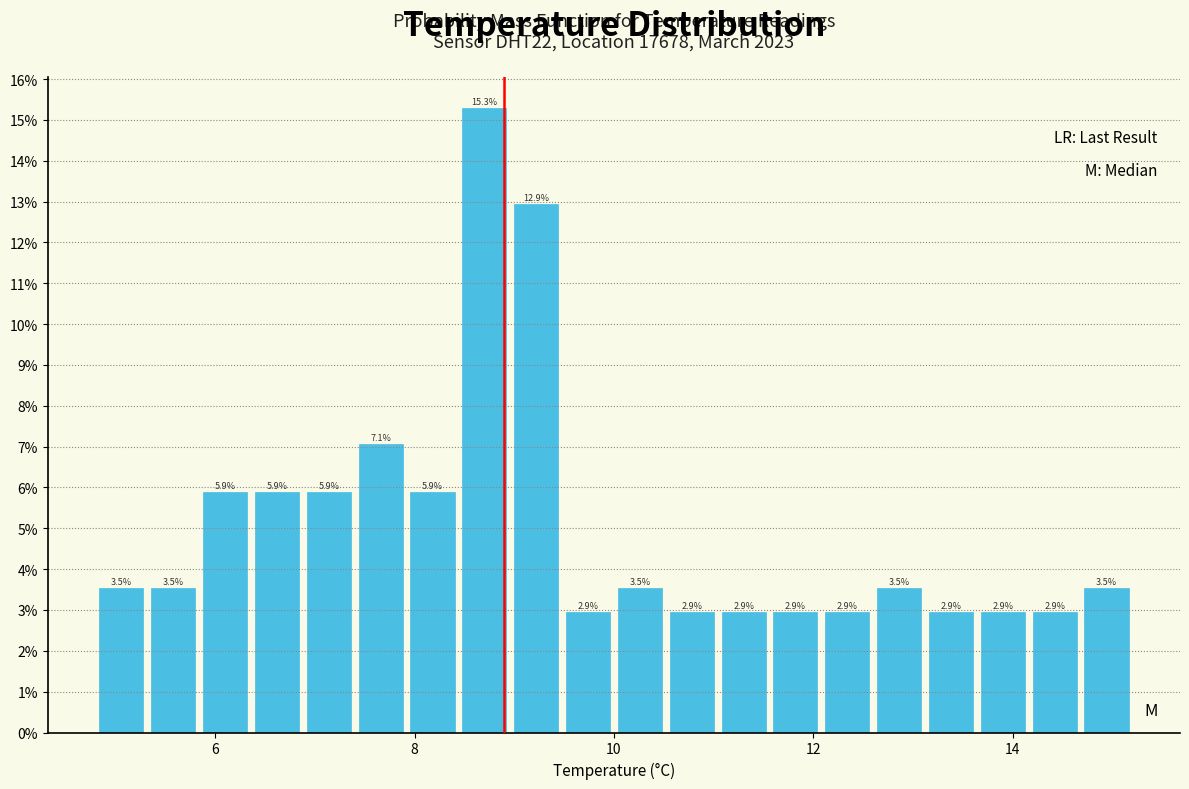

Around what value on the x-axis is the tallest bar? Give the approximate position of its centre, as read against the axis.

8.8